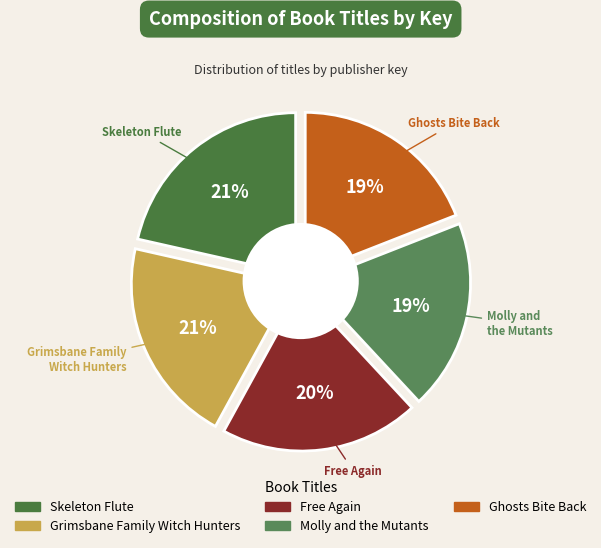

How much of the chart is everything except Free Again?

80.1%